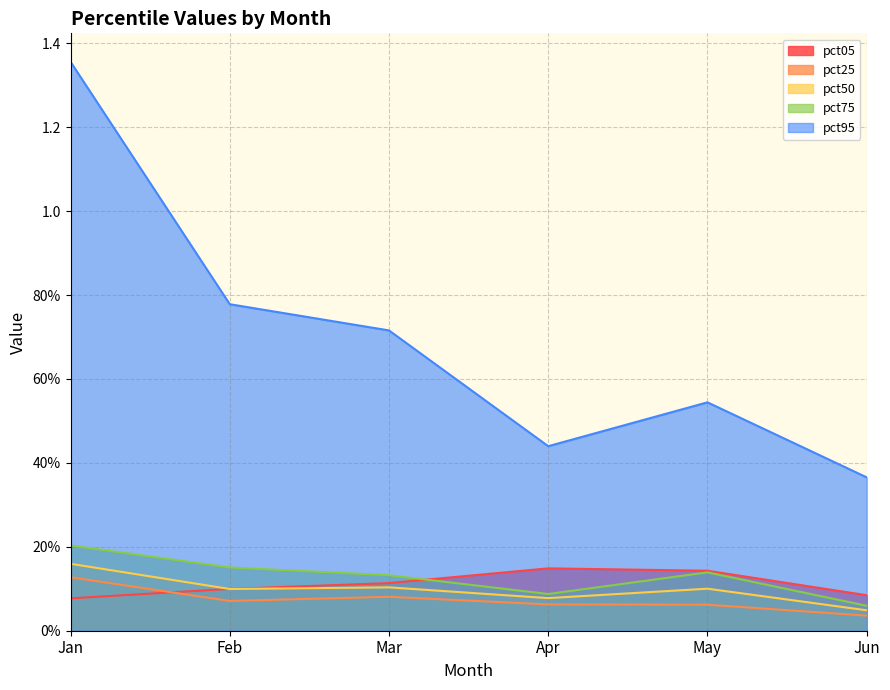

Is the value of pct75 at Apr greater than the value of pct95 at May?

No